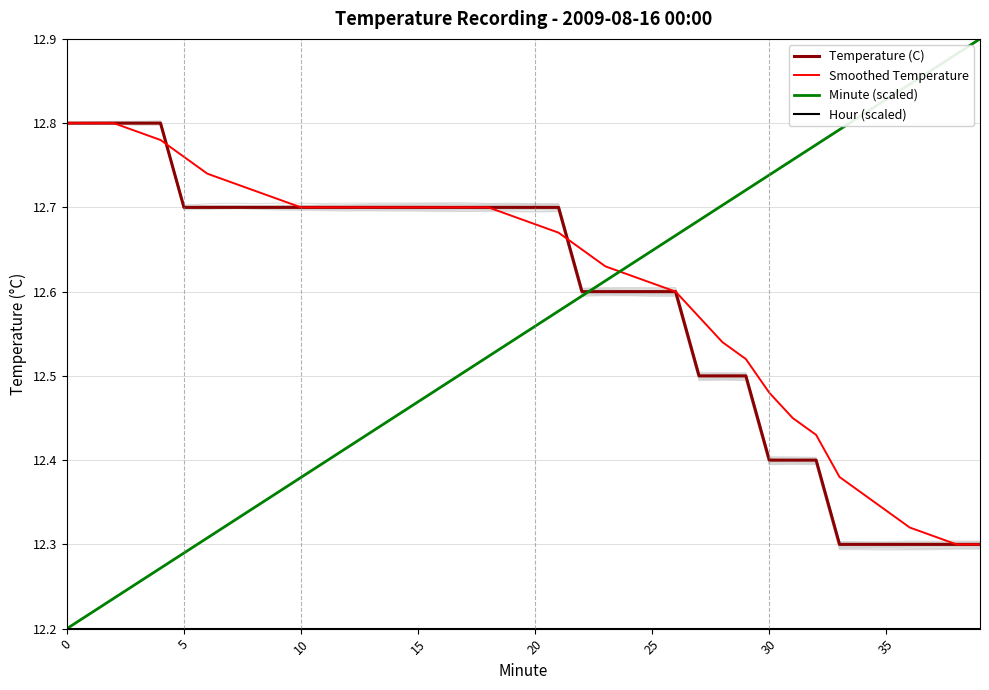

Which label corresponds to the largest value in the chart?

39